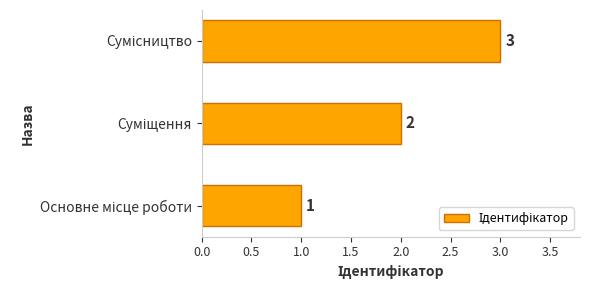

What is the greatest value displayed?

3